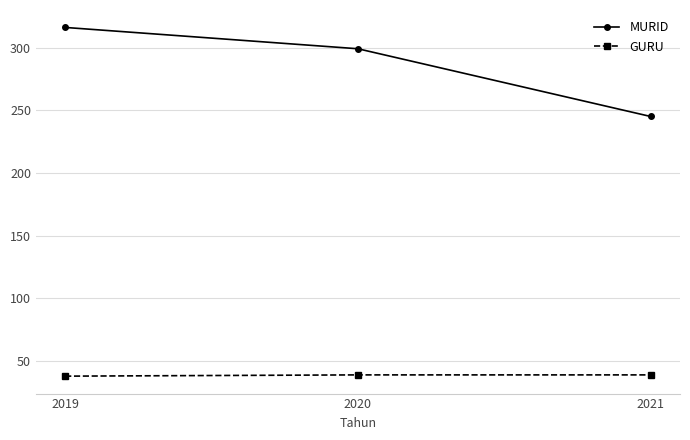

What is the value of the GURU point at the 3rd from the left?

39